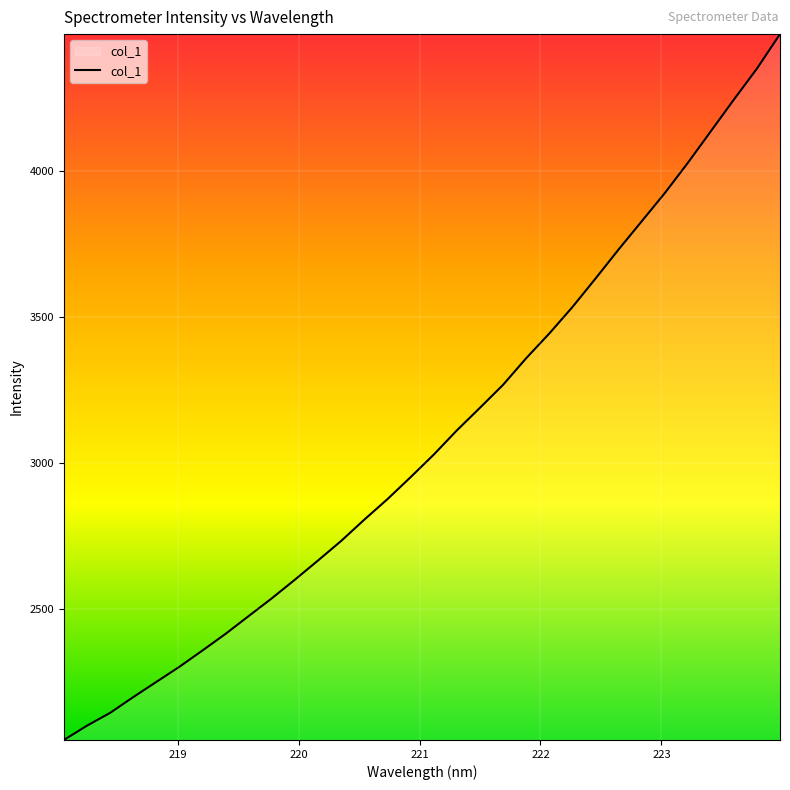

Count the number of categories in the chart.

32